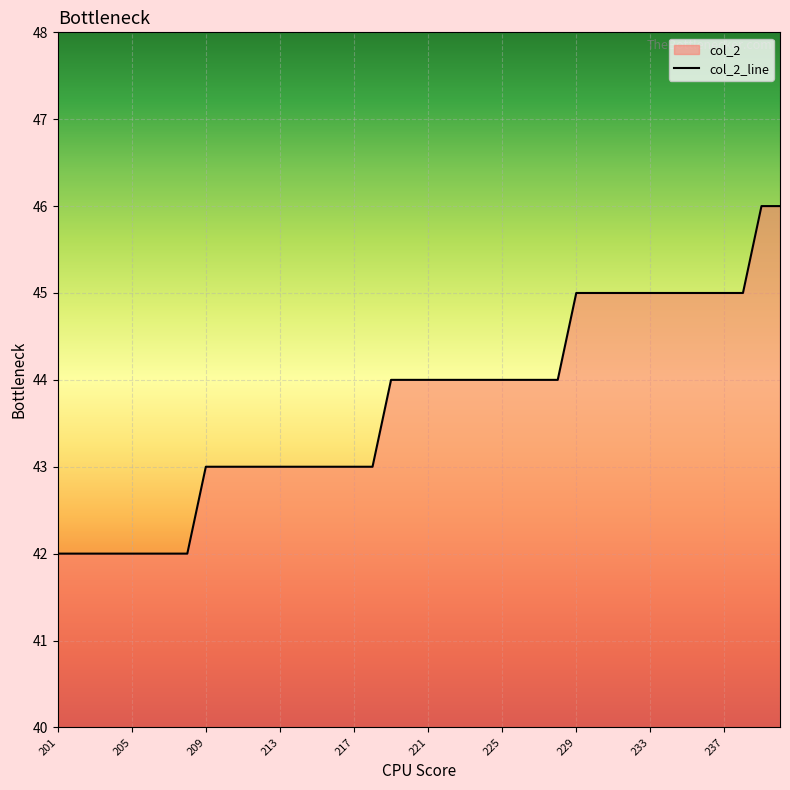

What is the approximate value at 201?

42